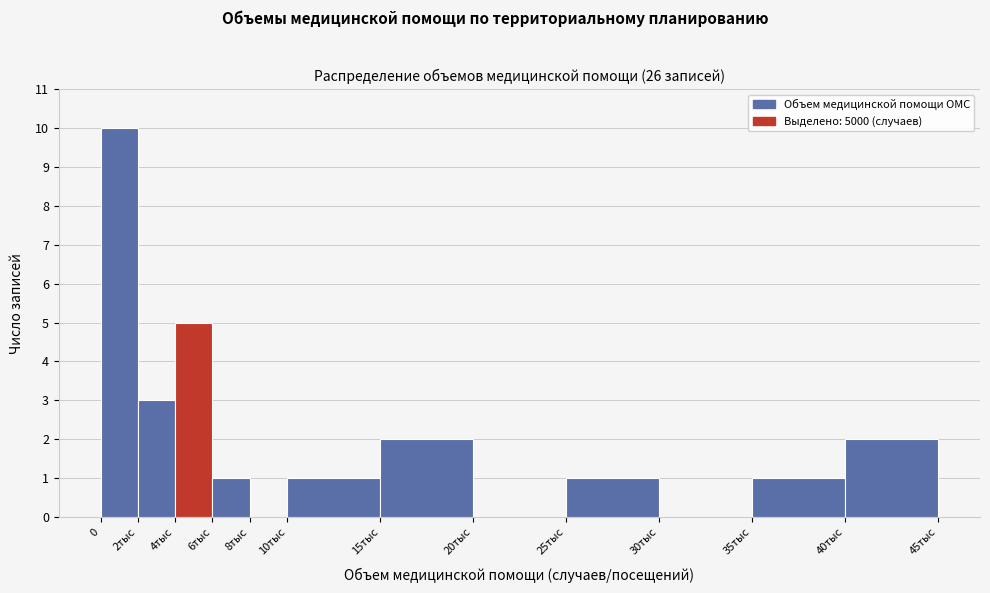

Reading left to right, transcribe all the data shown in this chart.

0=10	2тыс=3	4тыс=5	6тыс=1	8тыс=0	10тыс=1	15тыс=2	20тыс=0	25тыс=1	30тыс=0	35тыс=1	40тыс=2